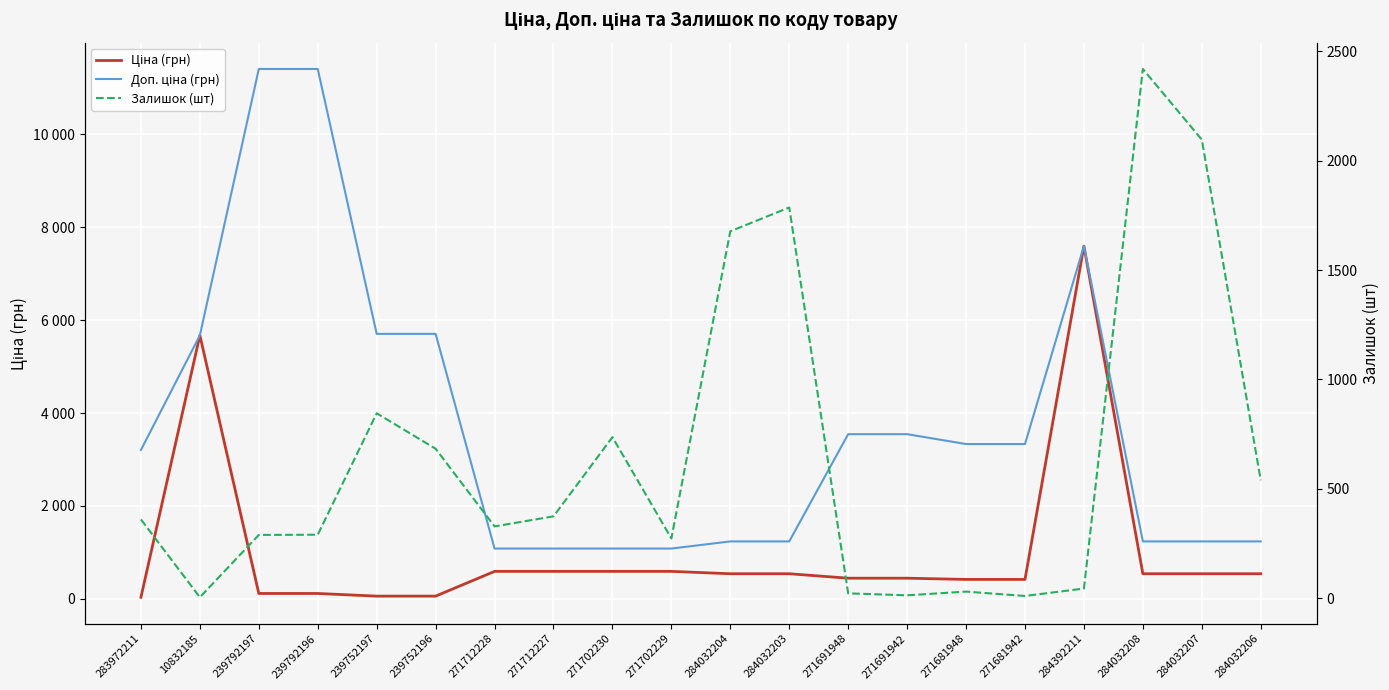

How many interior local valleys does the Залишок (шт) series have?

5